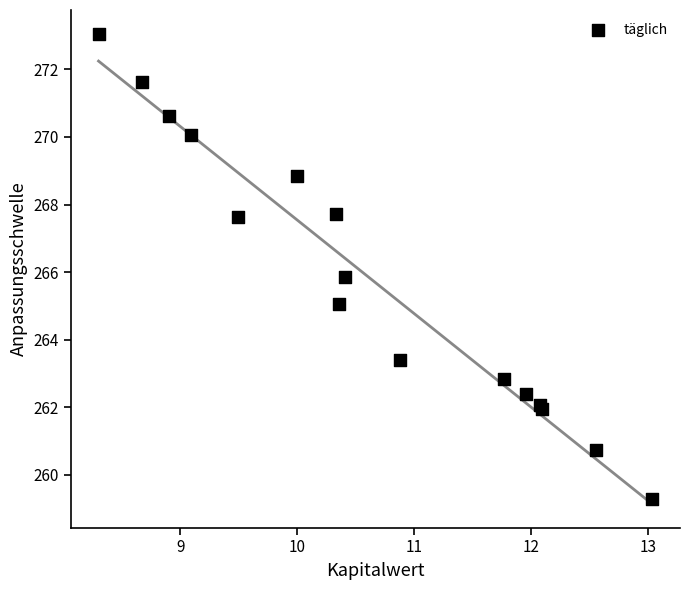

What Y value in the scatter plot is closest to 266?

265.8